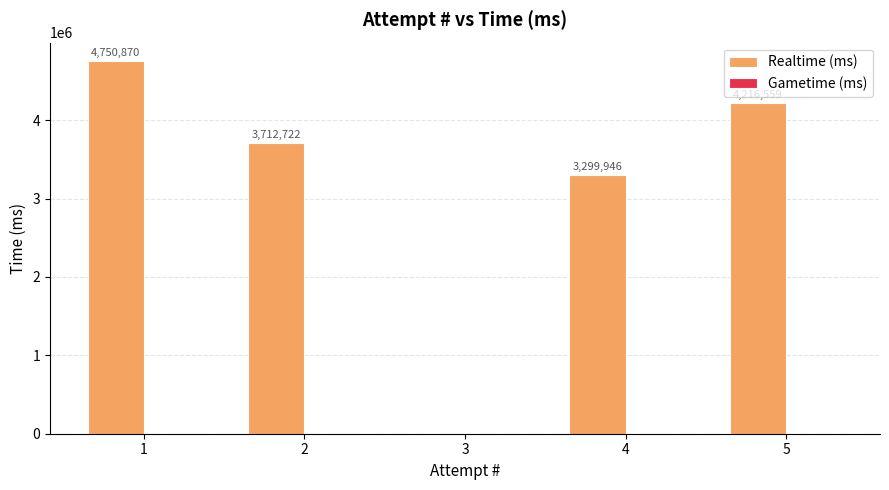

Between 2 and 4, which is larger?

2